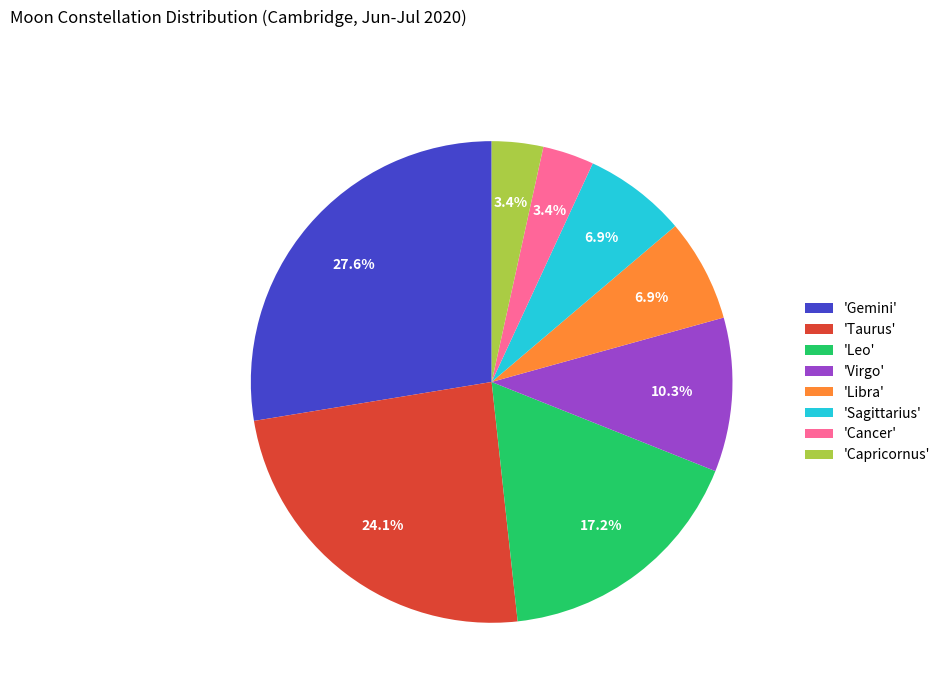

What is the largest slice in the pie chart?

'Gemini'